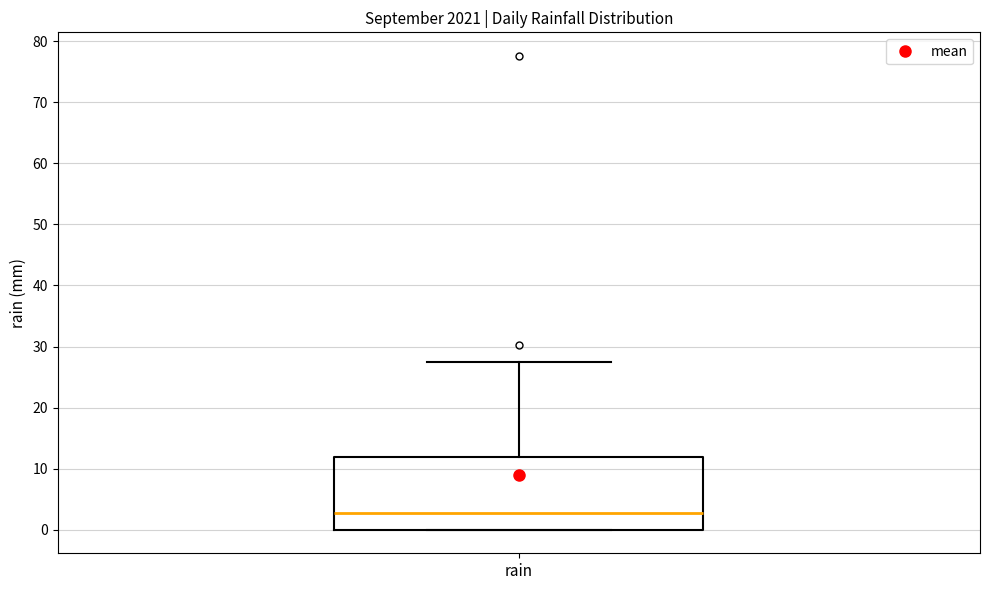

Read this box plot against the y-axis: the position of the median line, the range covered by the box, and the ends of both whiskers. The values are not printed on the chart, so give them approximately, as read against the axis.

median 3, box 0 to 12, whiskers 0 to 27